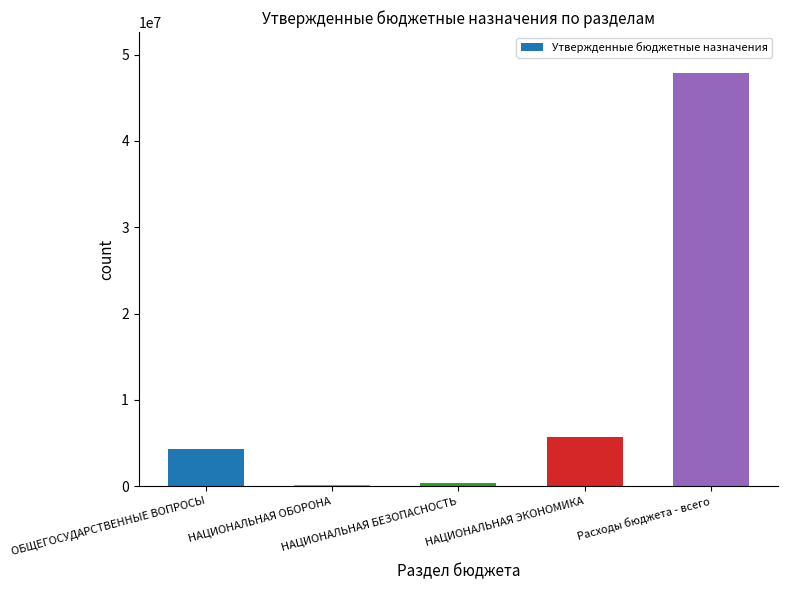

What is the greatest value displayed?

47825940